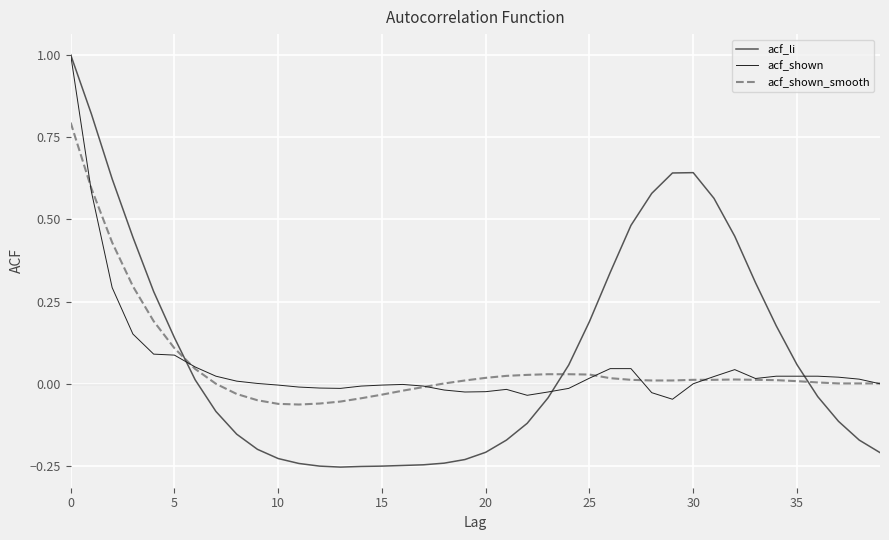

What is the maximum value shown in the chart?

1.0